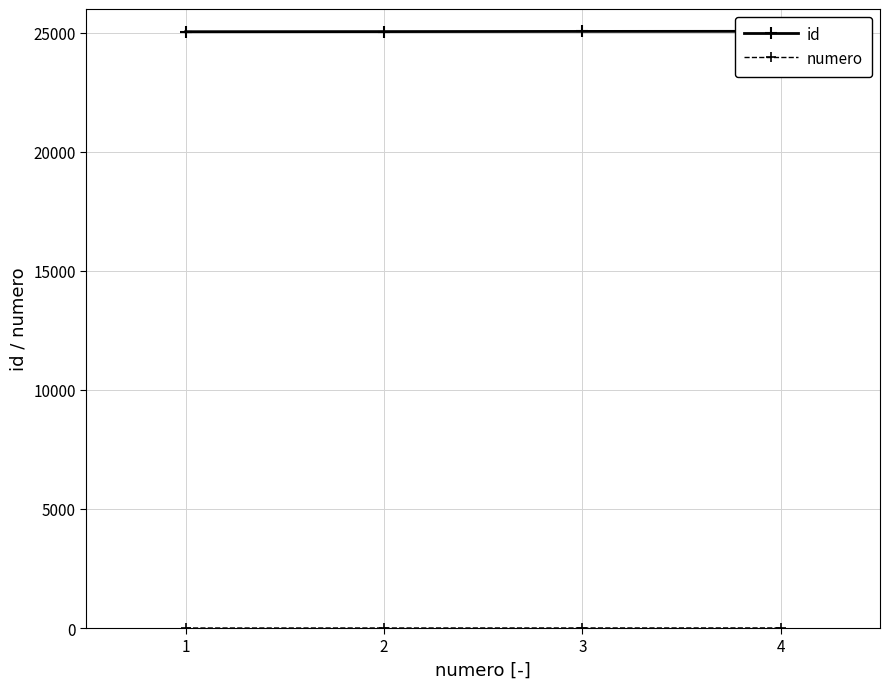

Where does the id series first go above 25059?

4